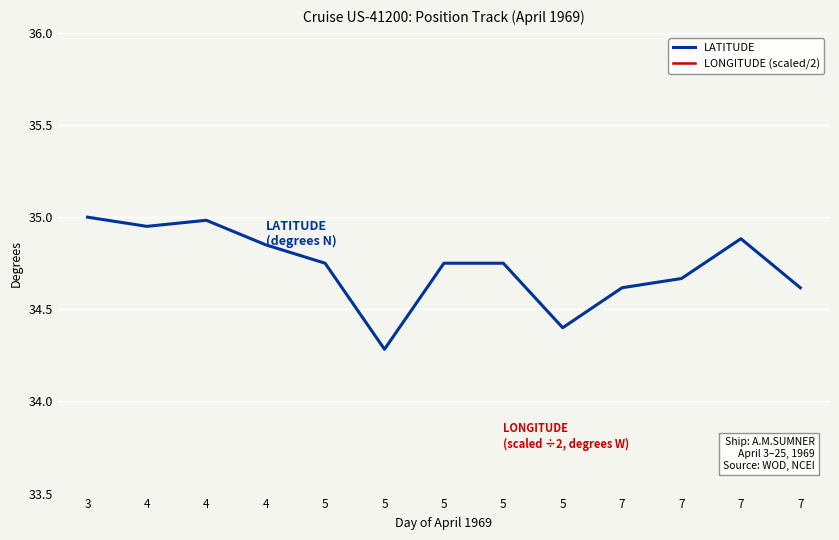

True or false: LATITUDE and LONGITUDE (scaled/2) cross at least once.

False